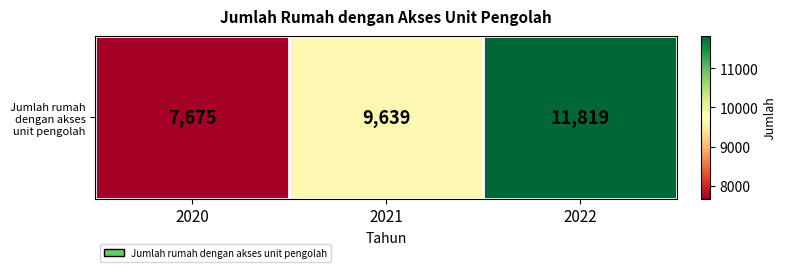

What is the difference between the values at 2021 and 2020?

1964